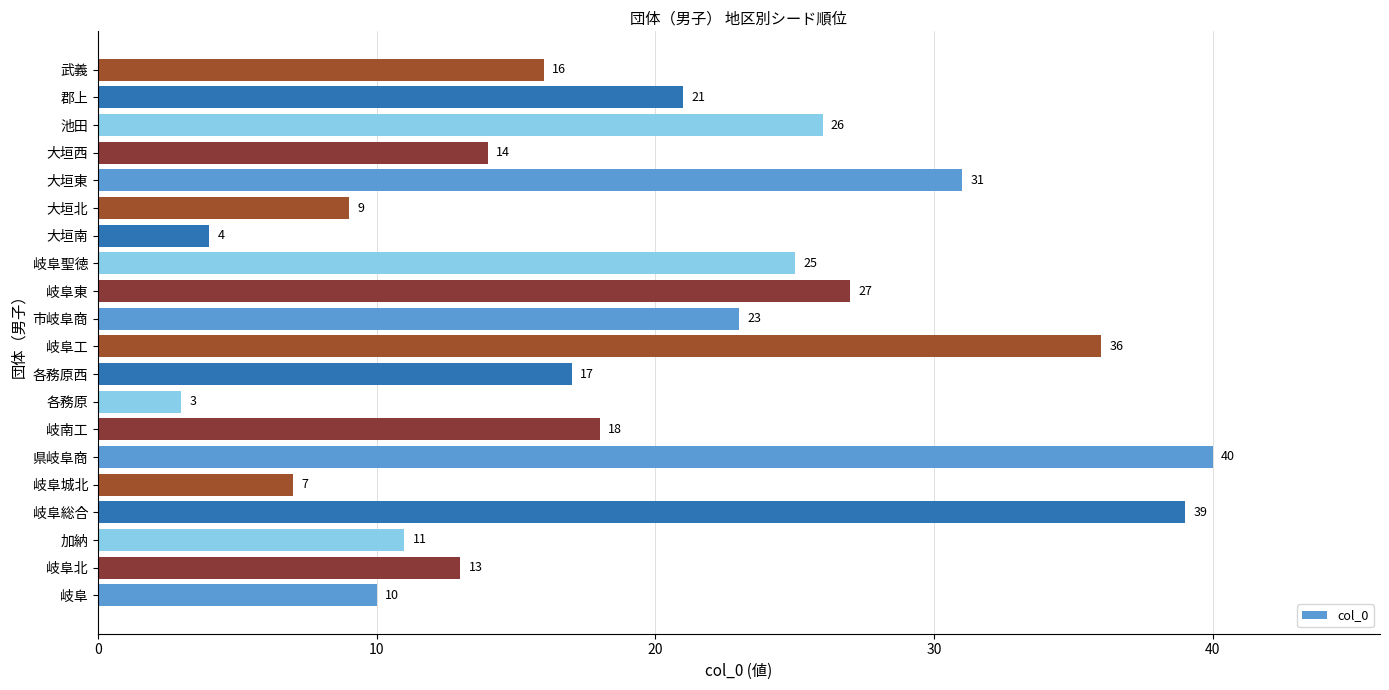

What is the greatest value displayed?

40